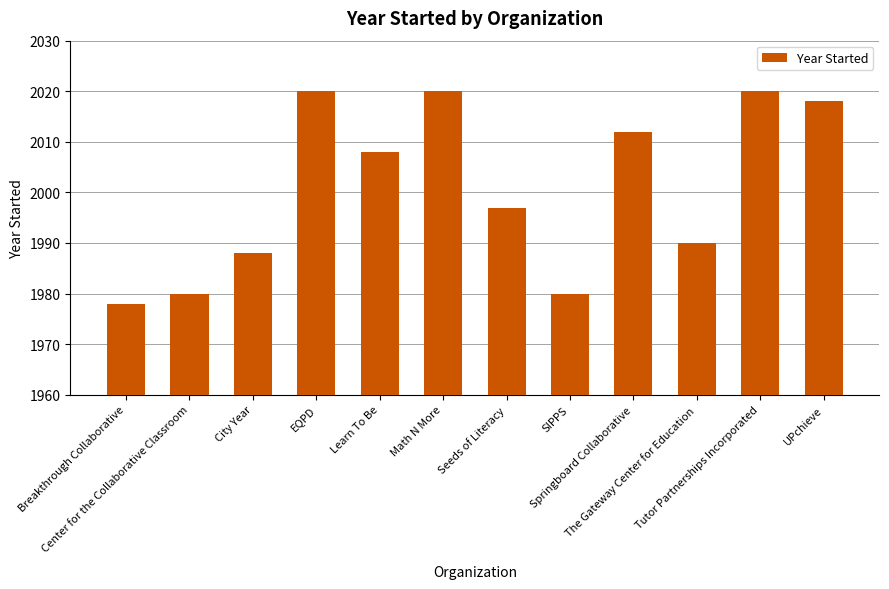

What is the maximum value shown in the chart?

2020